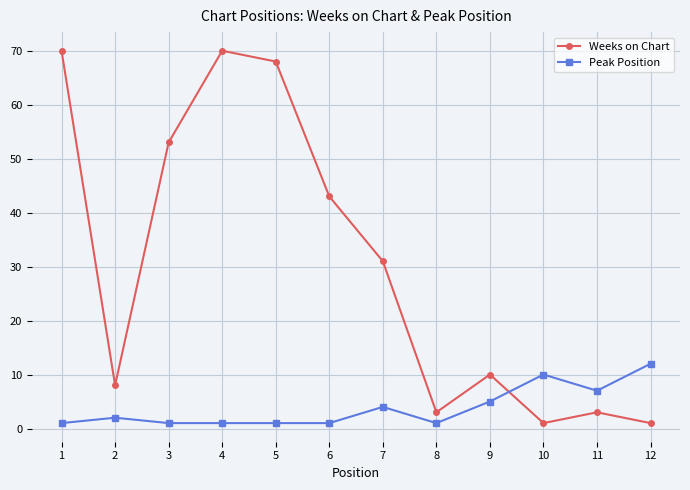

At which label does Weeks on Chart first exceed 31?

1